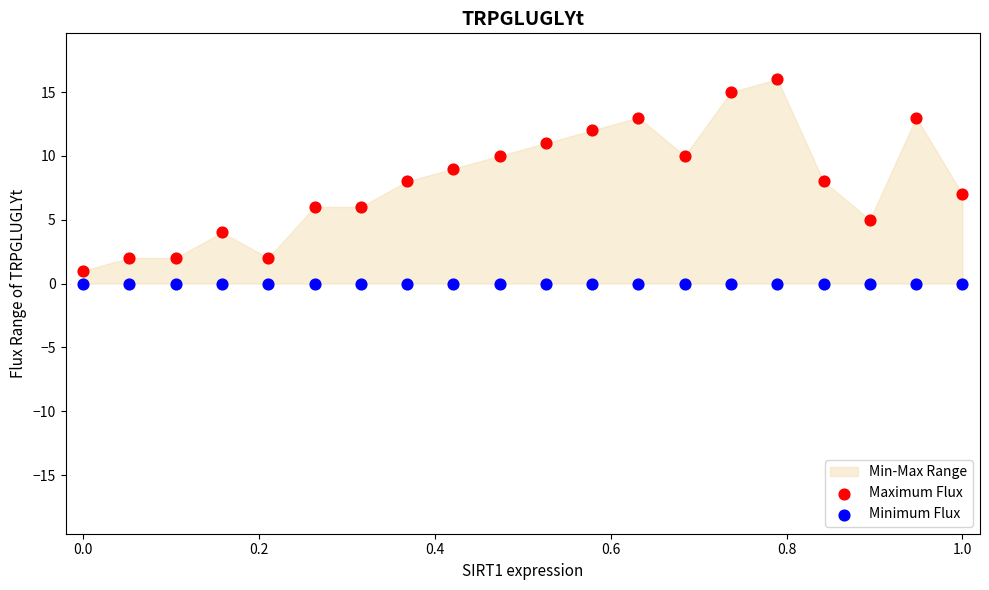

Which series contains the highest Y value?

Maximum Flux